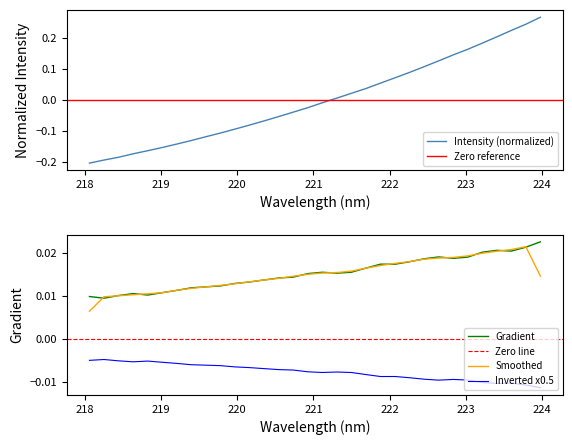

What is the difference between the maximum and second lowest values?

0.5